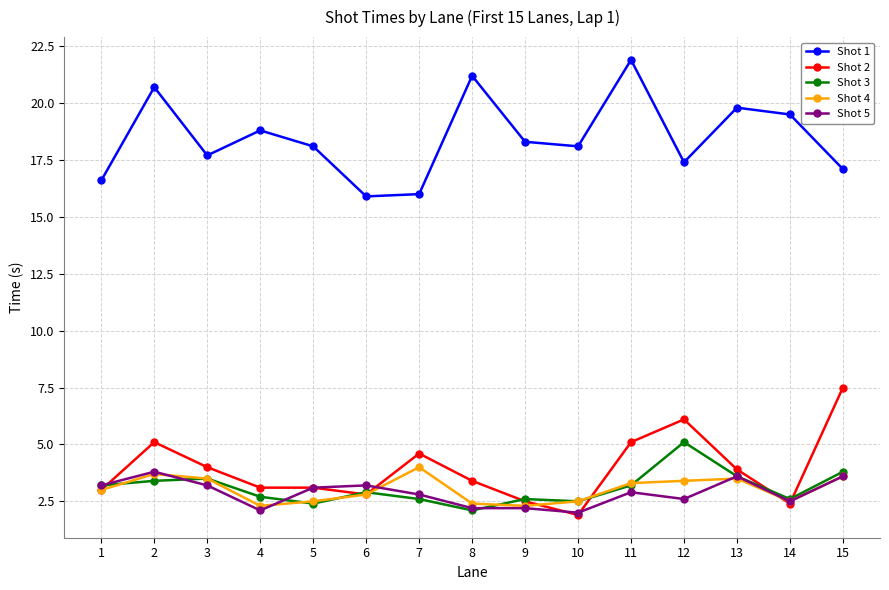

Which series has the largest range (max minus min)?

Shot 1